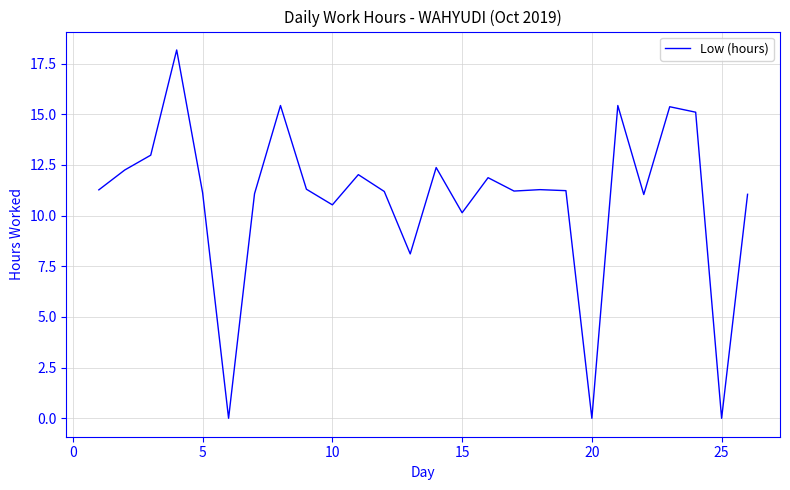

Count the number of data series in this chart.

1